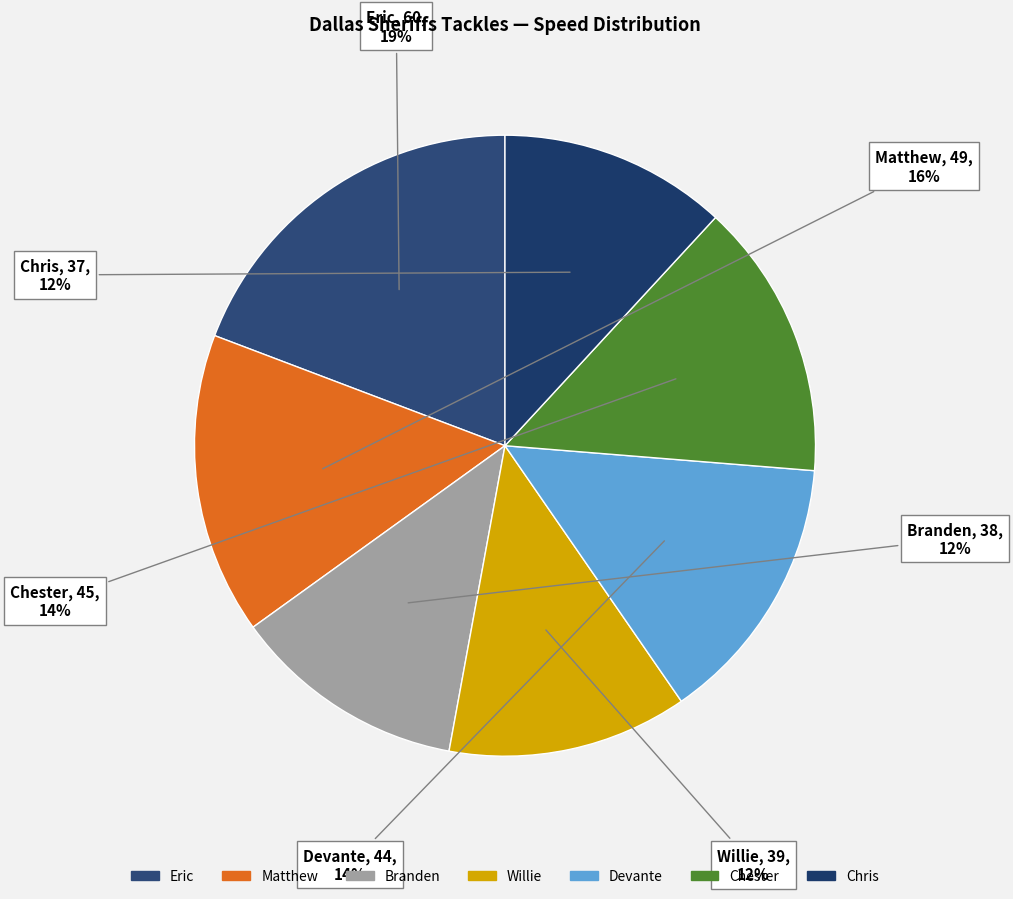

Is the sum of Willie and Chris greater than half?

No